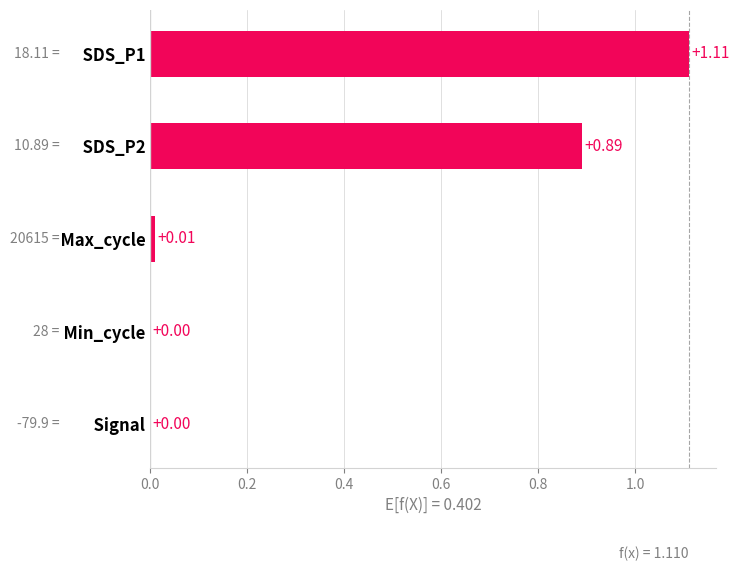

Are the bars horizontal?

Yes